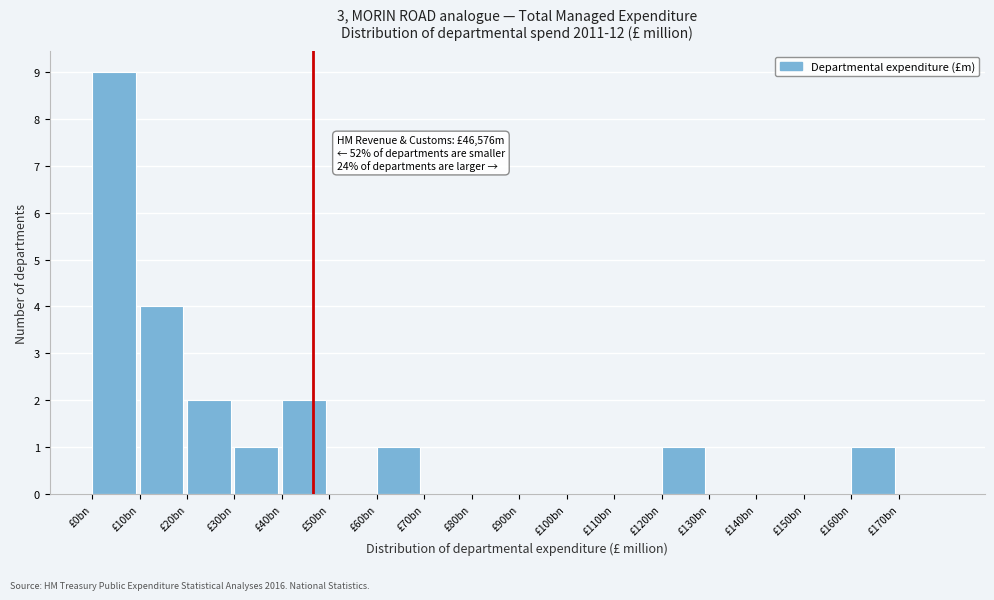

Reading left to right, list all the values displayed in this chart.

£0bn=9	£10bn=4	£20bn=2	£30bn=1	£40bn=2	£50bn=0	£60bn=1	£70bn=0	£80bn=0	£90bn=0	£100bn=0	£110bn=0	£120bn=1	£130bn=0	£140bn=0	£150bn=0	£160bn=1	£170bn=0